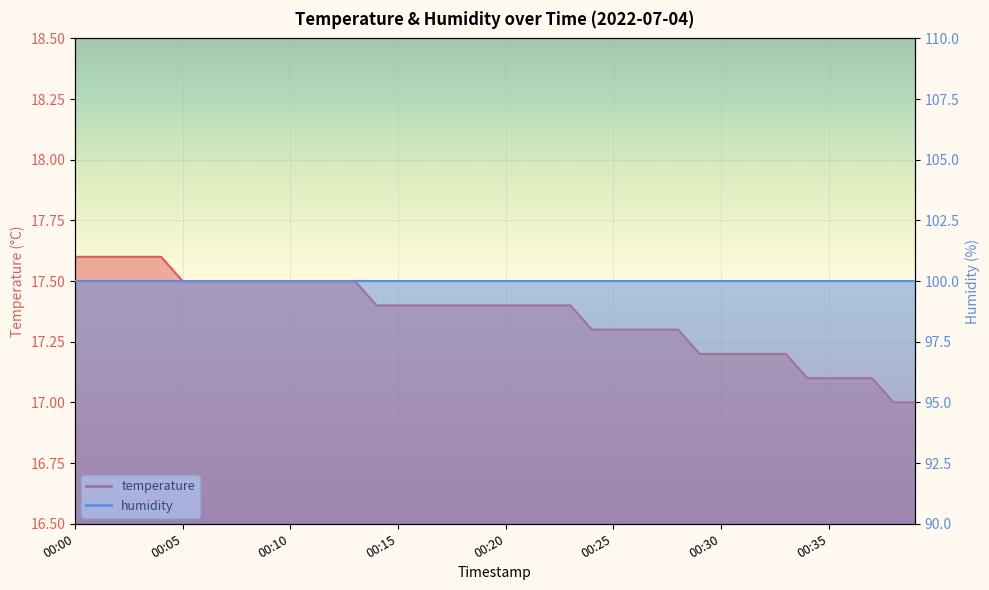

What is the change in value from 00:00 to 00:14?

-0.2